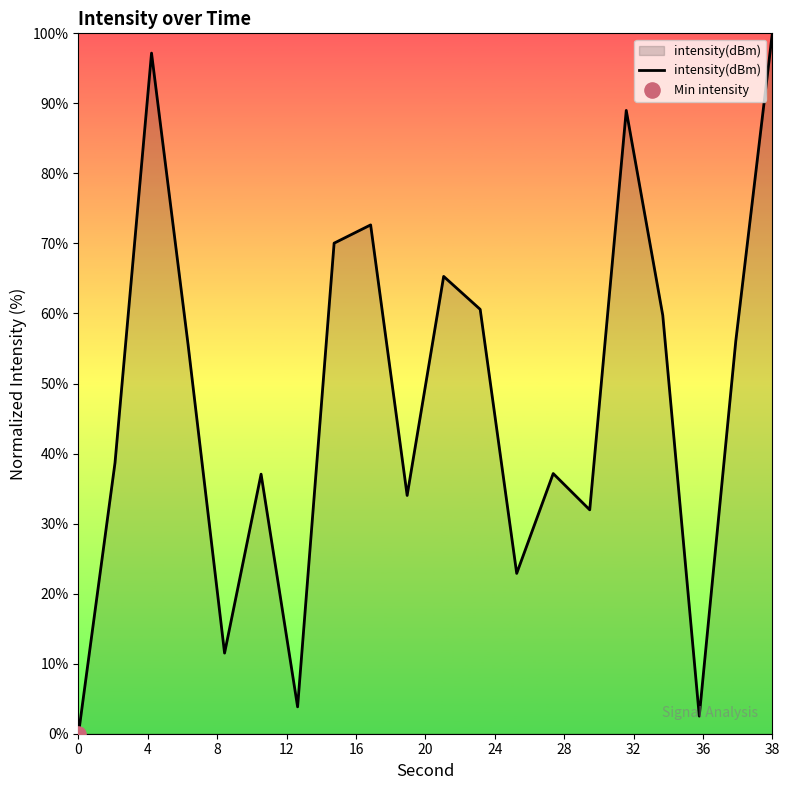

What is the difference between the maximum and minimum values?

100.0